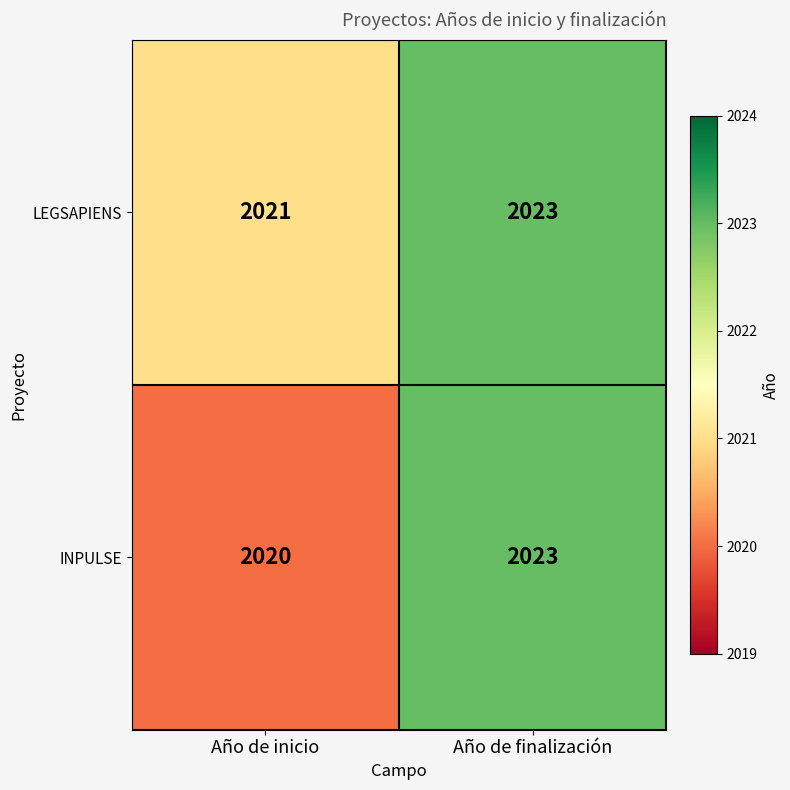

Which series has the widest spread of values?

INPULSE